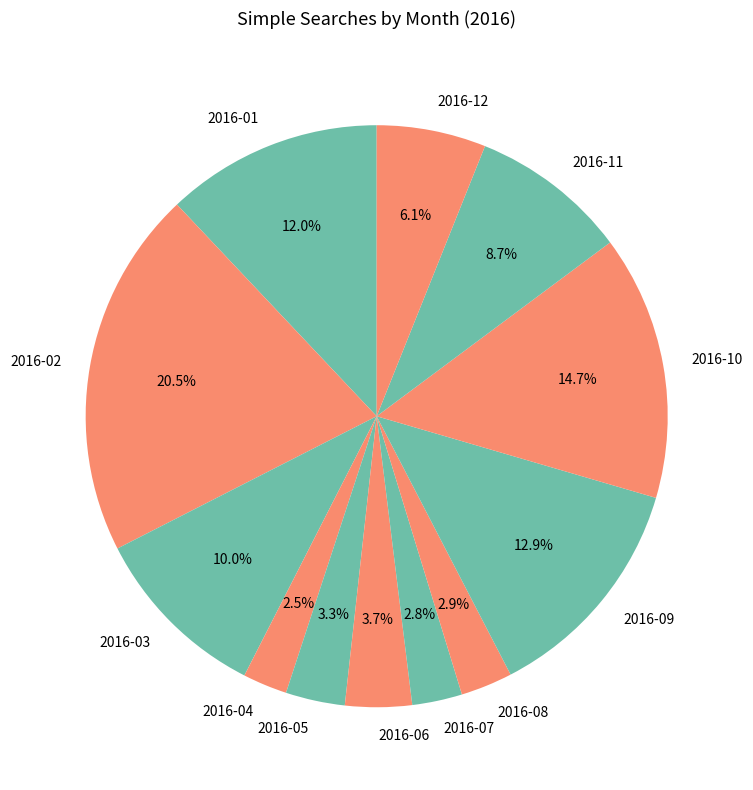

Which has a higher value, 2016-07 or 2016-05?

2016-05